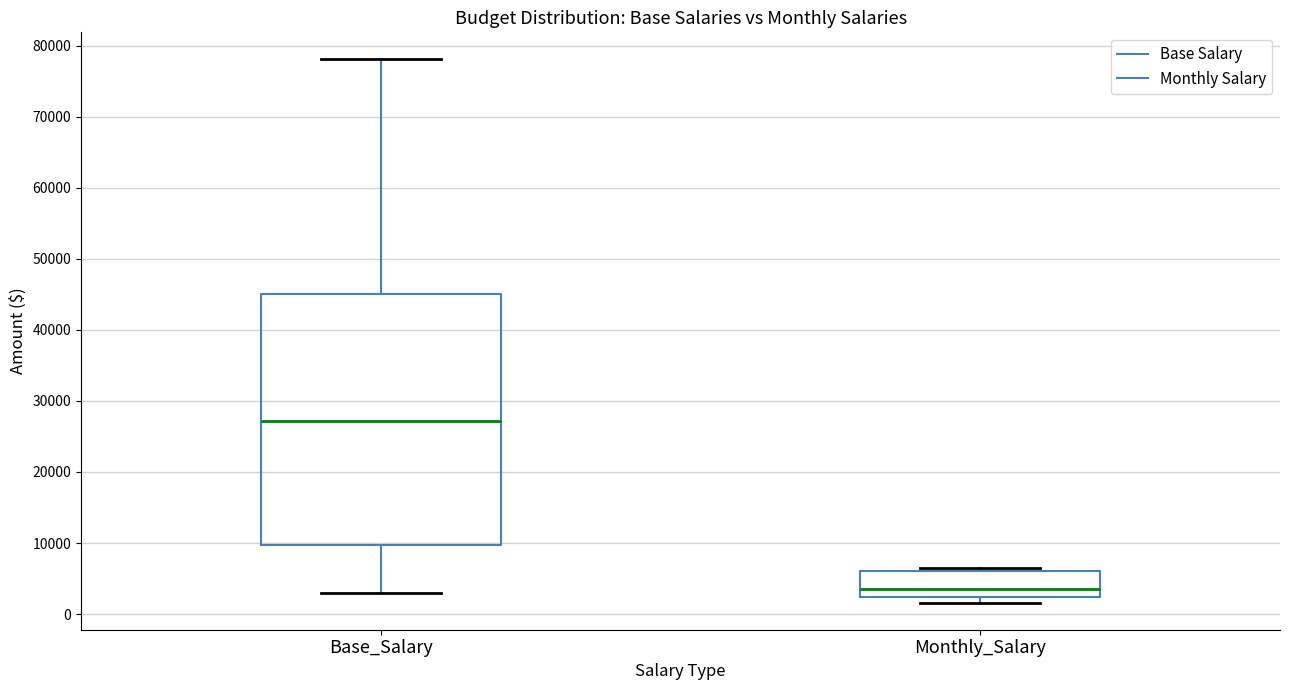

Comparing the boxes themselves (not the whiskers), which one is the tallest?

Base_Salary